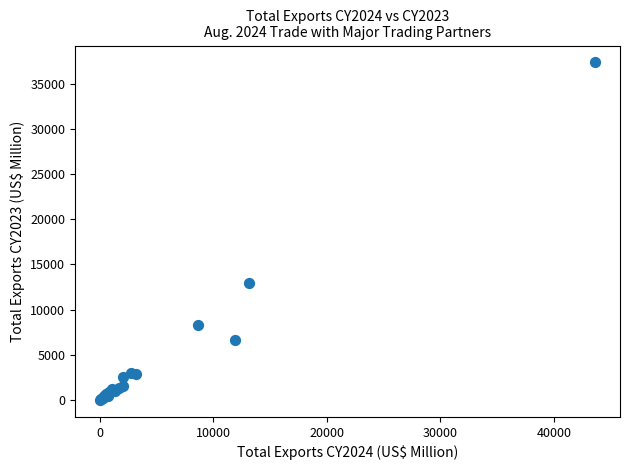

What Y value in the scatter plot is closest to 18679?

12975.4